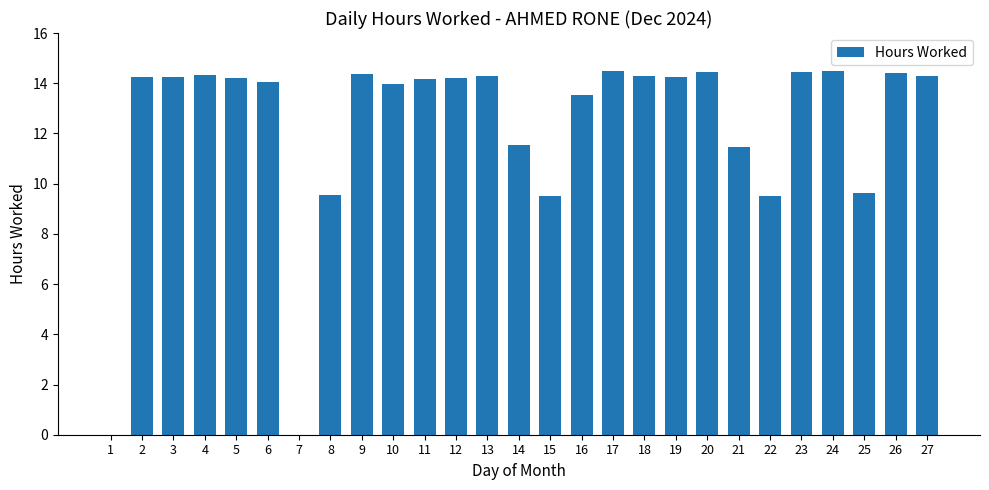

Does the chart contain stacked bars?

No